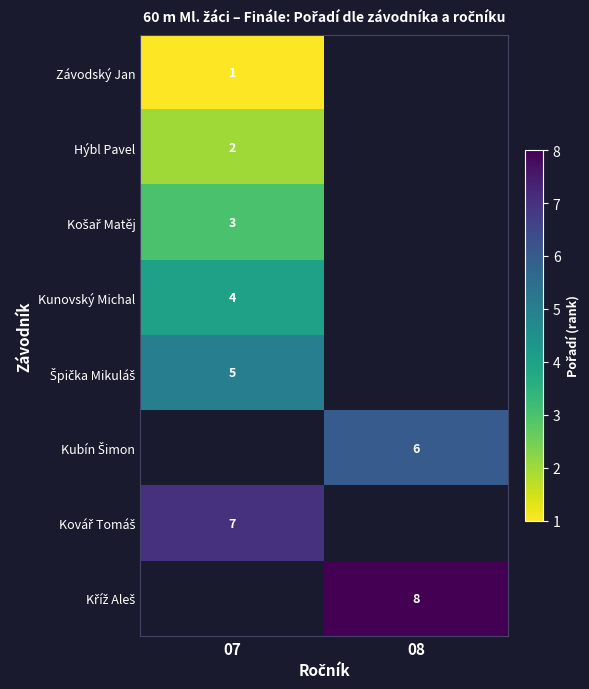

Which has a higher value, 08 or 07?

07